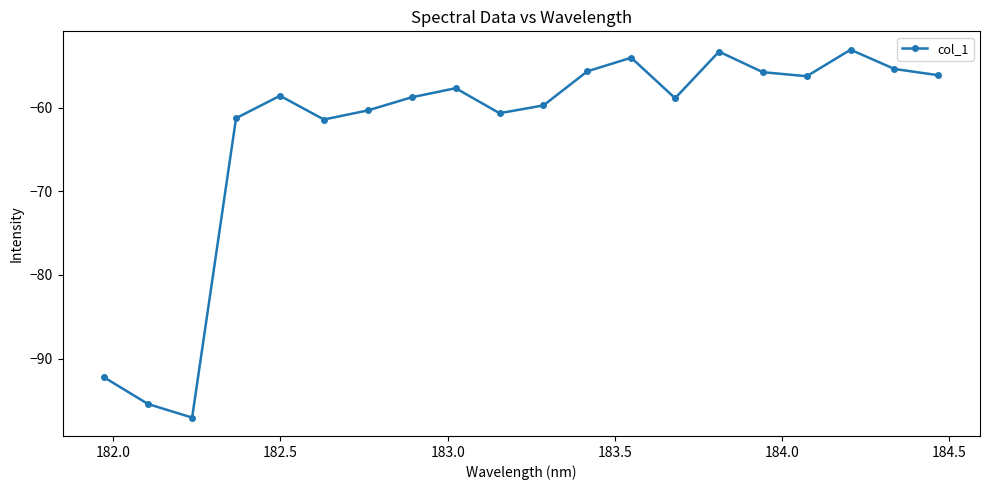

How many points are higher than both their immediate neighbors (excluding endpoints)?

5